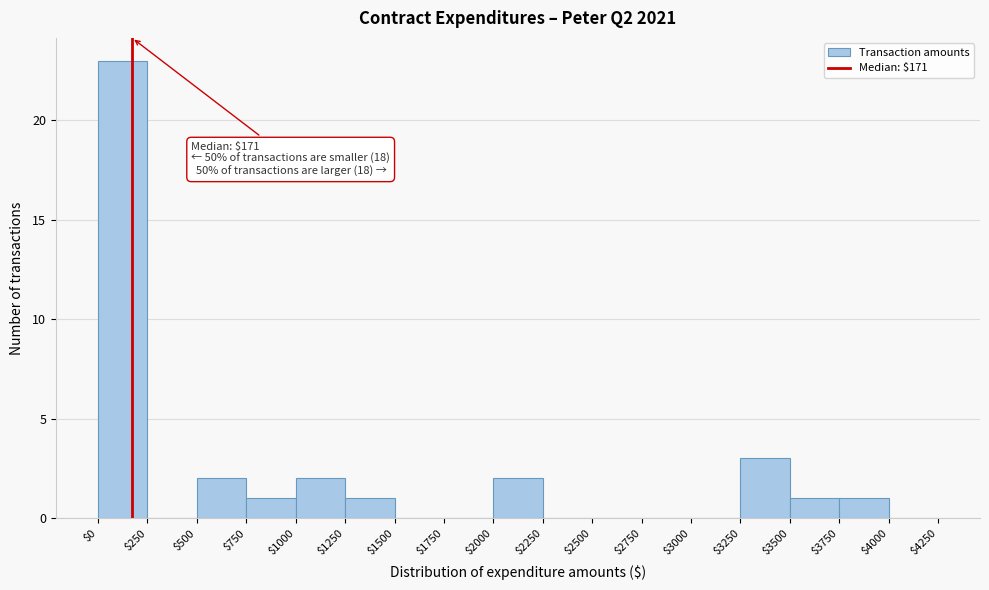

Over which range of the x-axis is the bar tallest?

$0 to $250